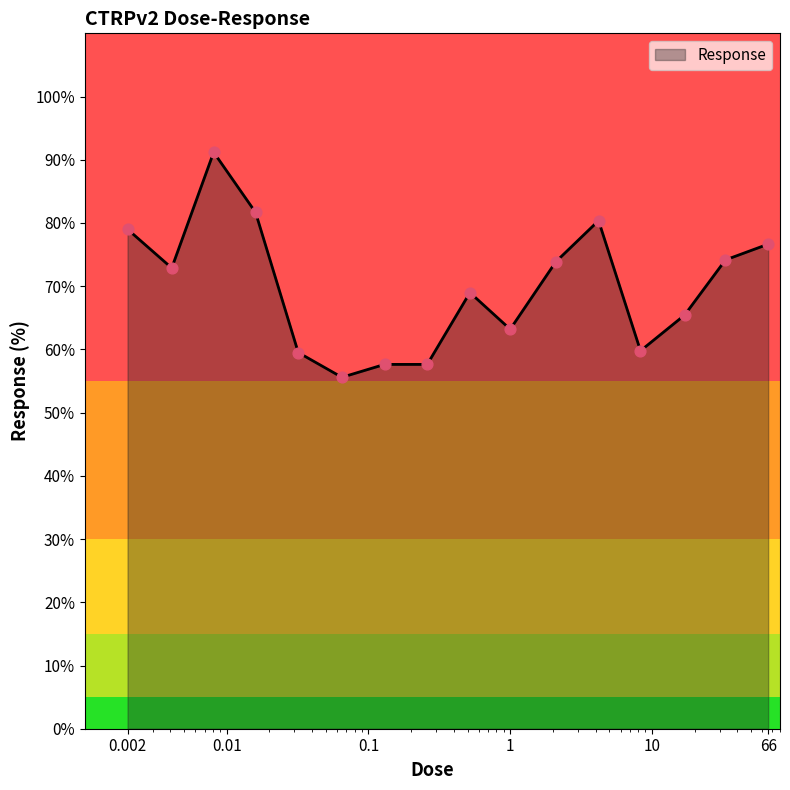

What is the greatest value displayed?

91.2